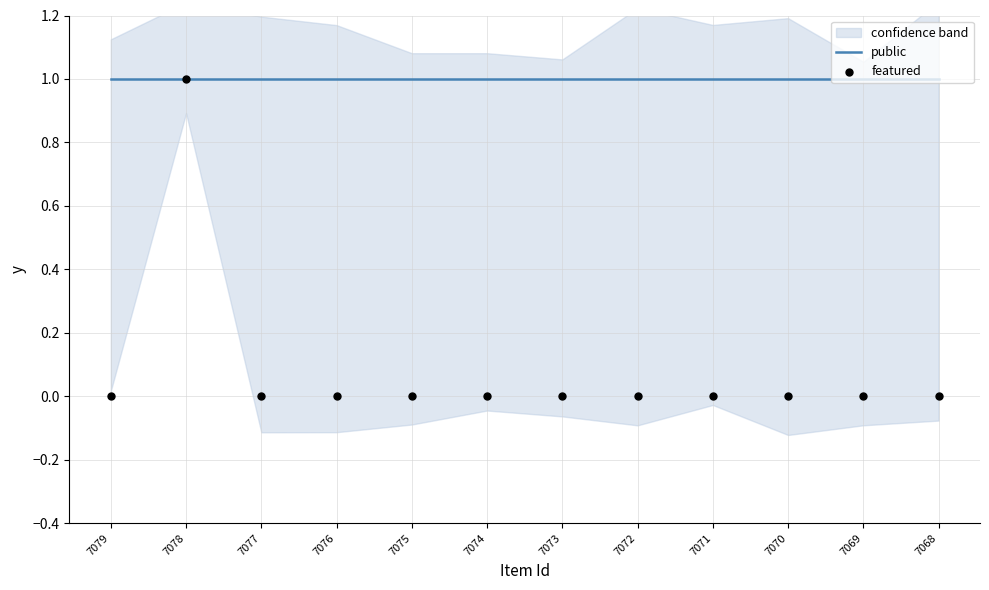

What is the total value across all series at 7074?

1